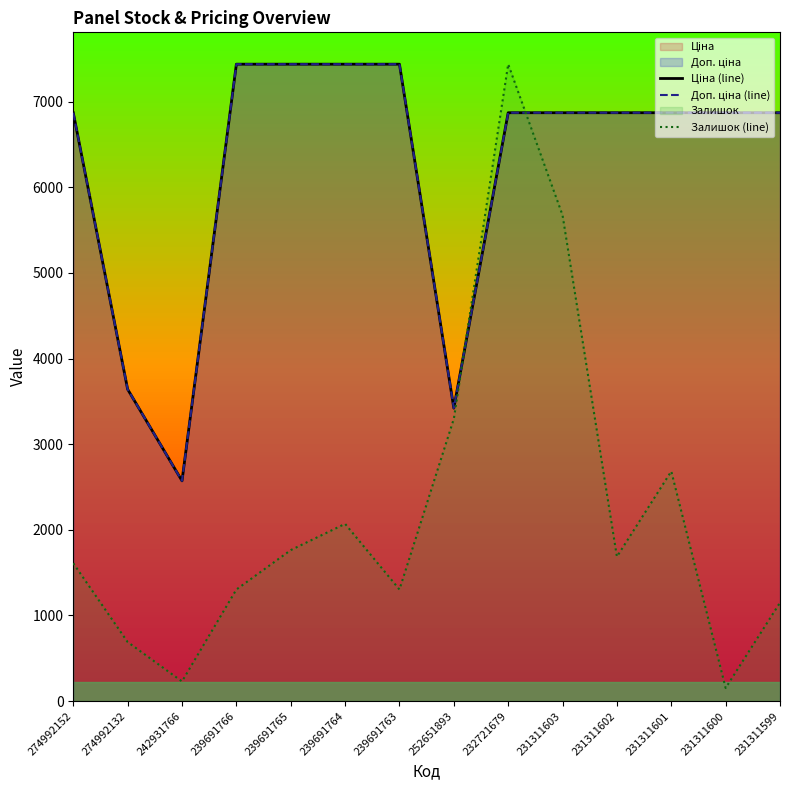

What is the difference between the highest and lowest values at 239691764?

5366.3